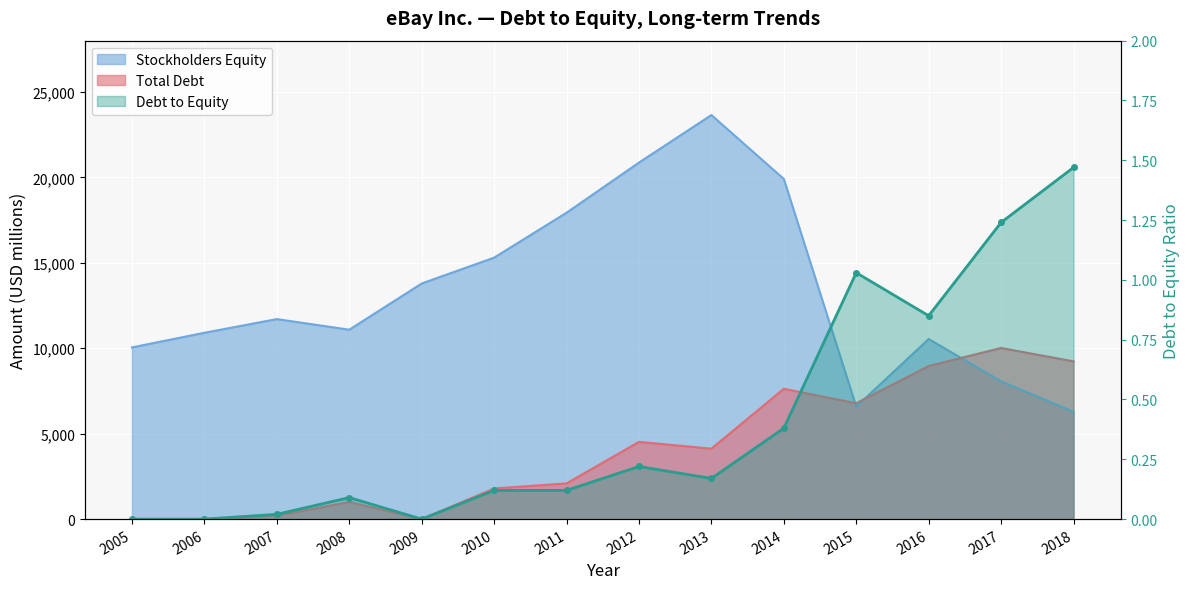

What are all the series names shown in the legend?

Stockholders Equity, Total Debt, Debt to Equity